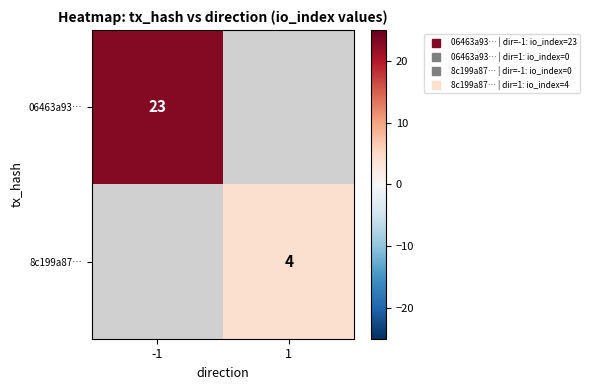

Is it true that 8c199a87… equals 4.0 at 1?

True